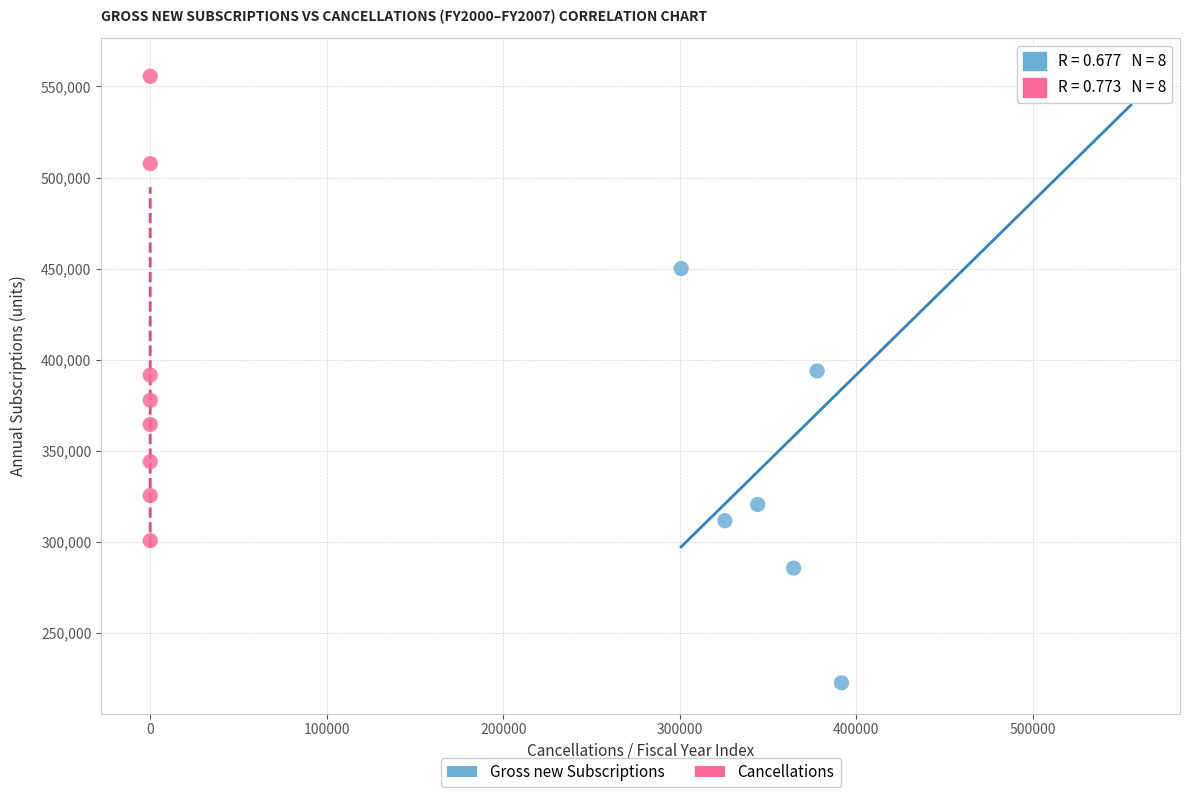

Which series has the widest spread of Y values?

Gross new Subscriptions